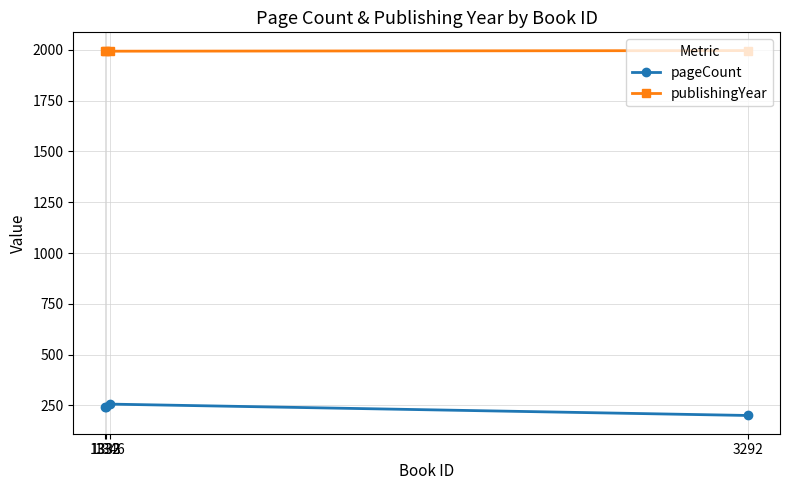

What position from the left is 1346?

2